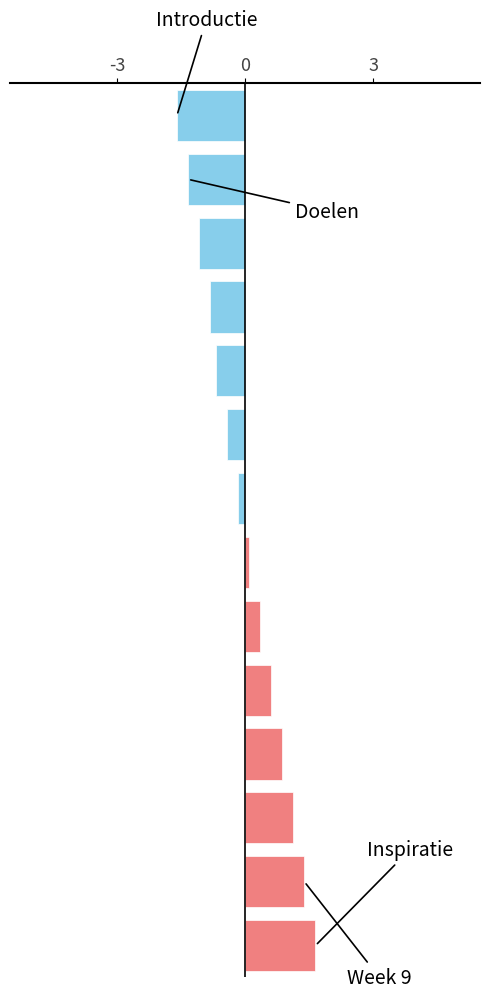

What is the greatest value displayed?

1.6